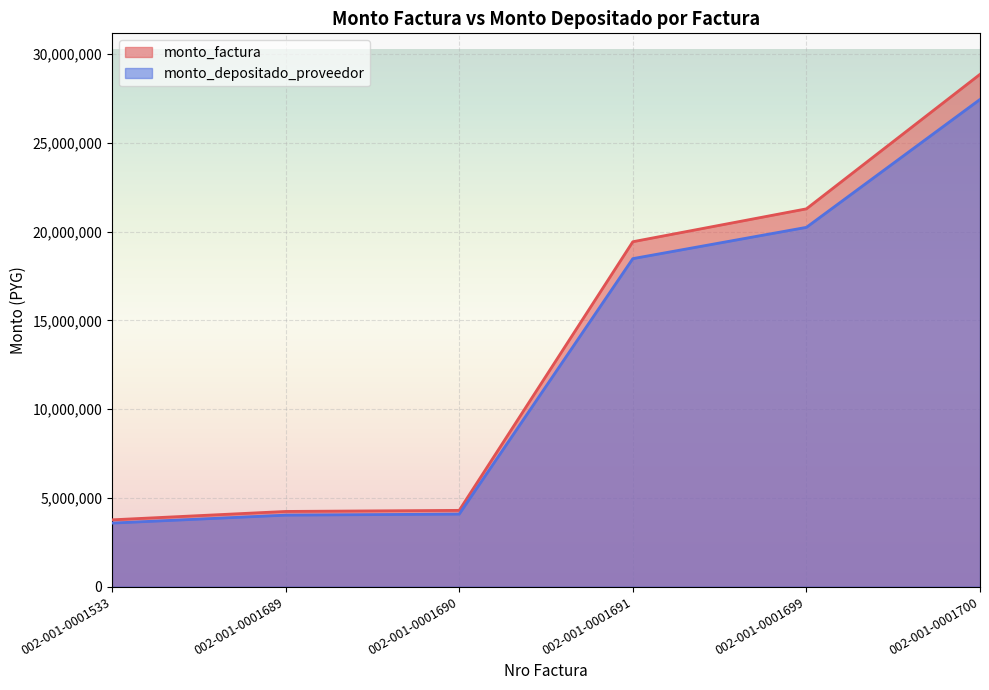

How many values in the monto_factura series exceed 19435512?

2